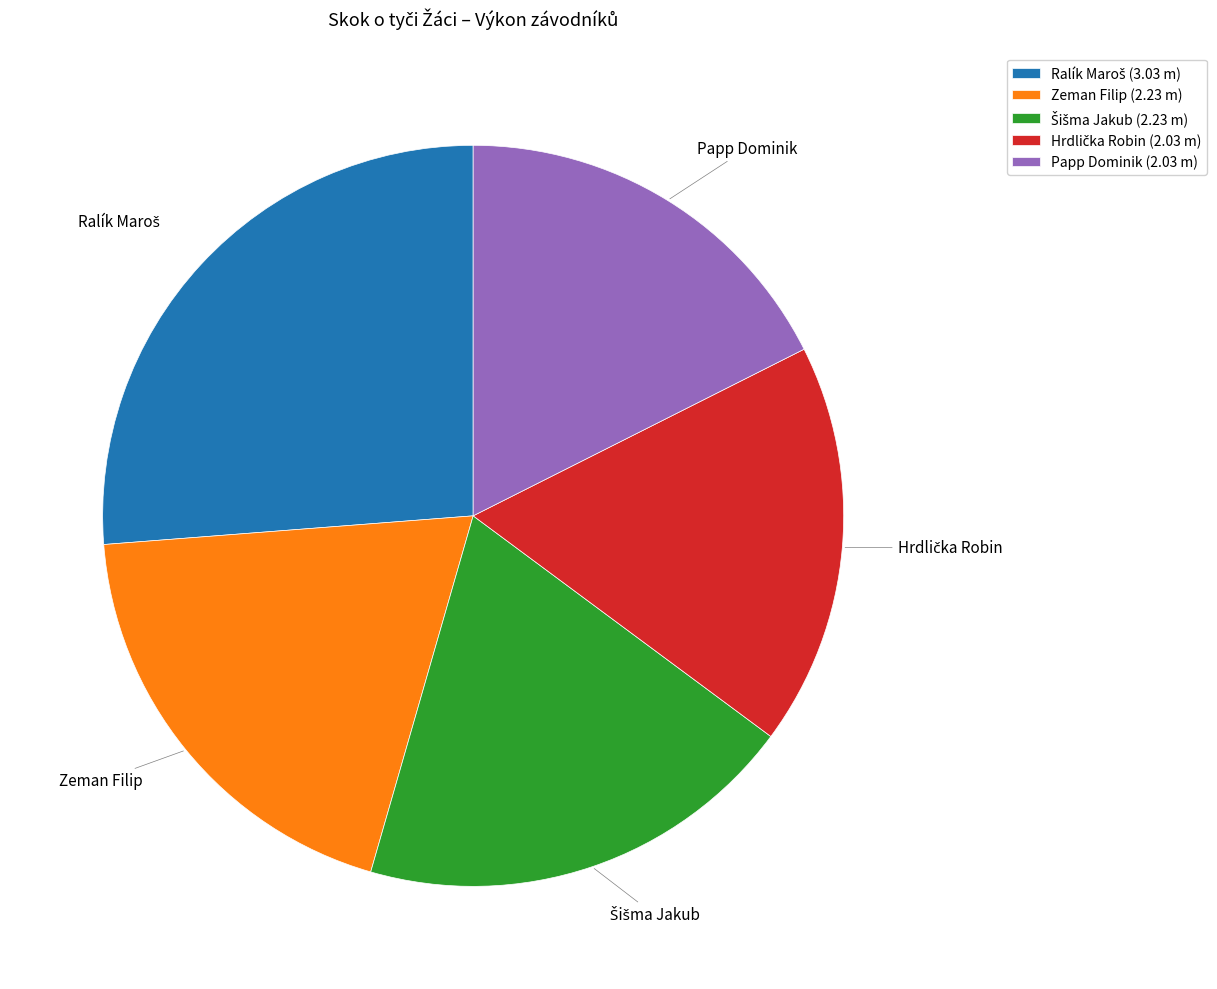

Does Zeman Filip account for over 50% of the chart?

No